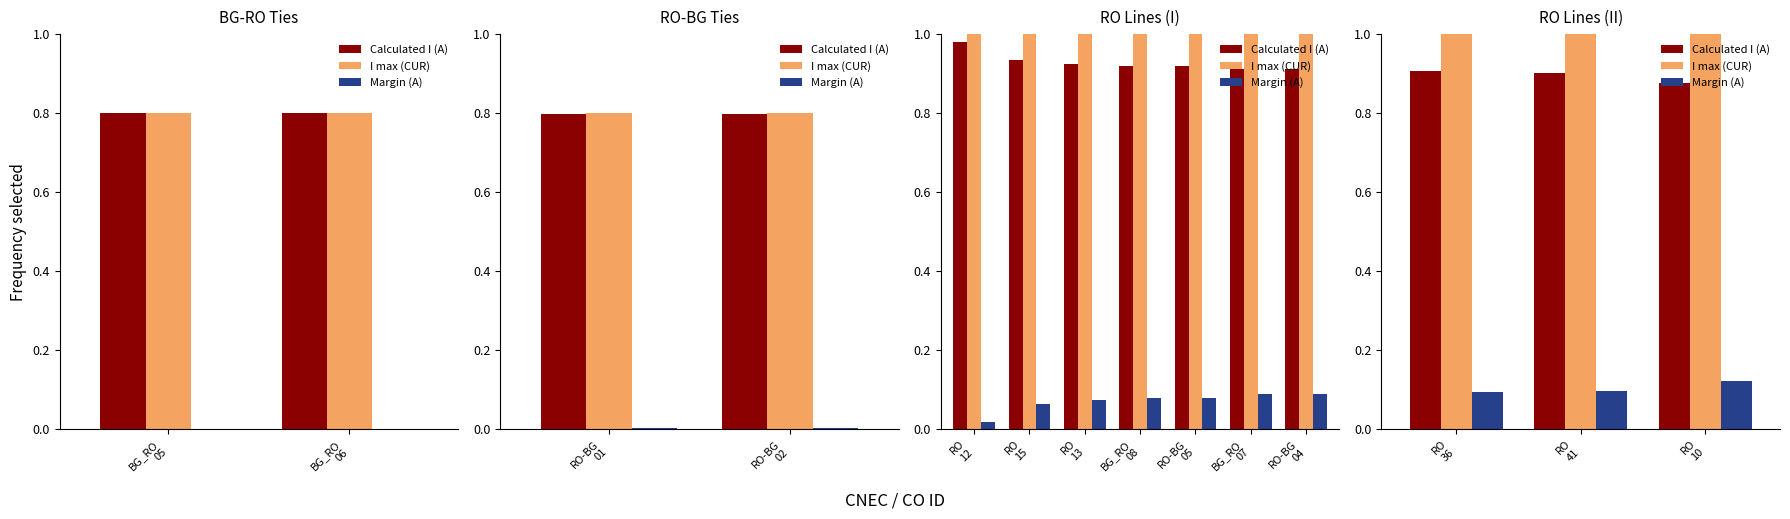

Where is Margin (A) nearest to the value 0?

RO 36